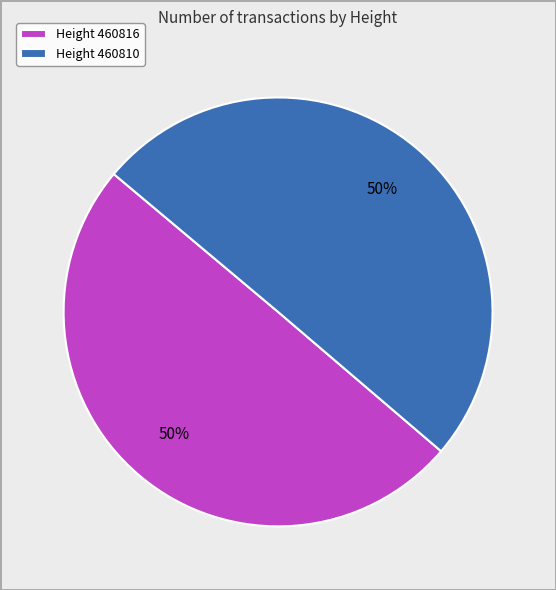

What percentage is the Height 460810 slice, to the nearest percent?

50%